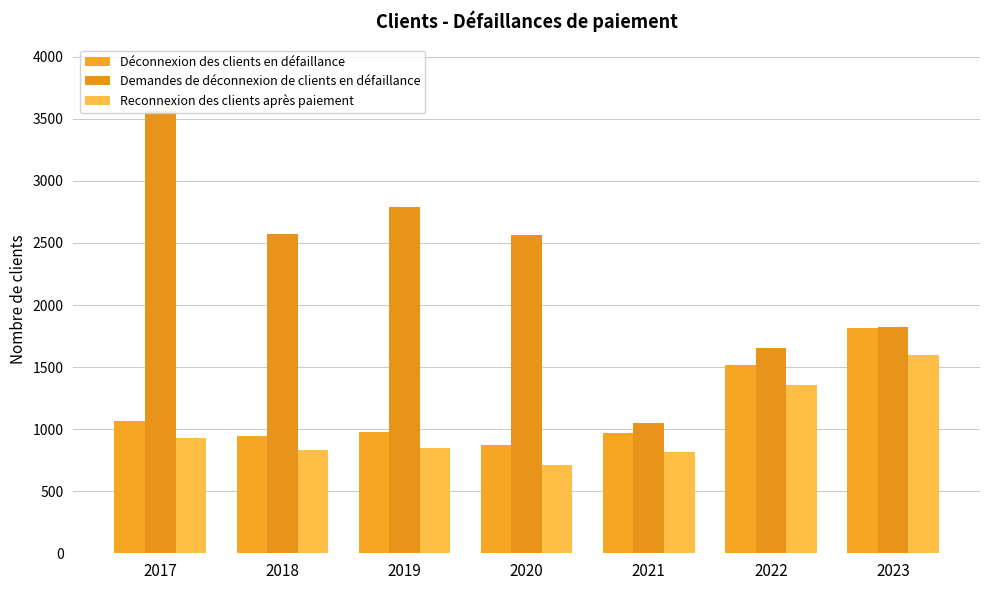

True or false: Reconnexion des clients après paiement has a value of 1034 at 2020.

False